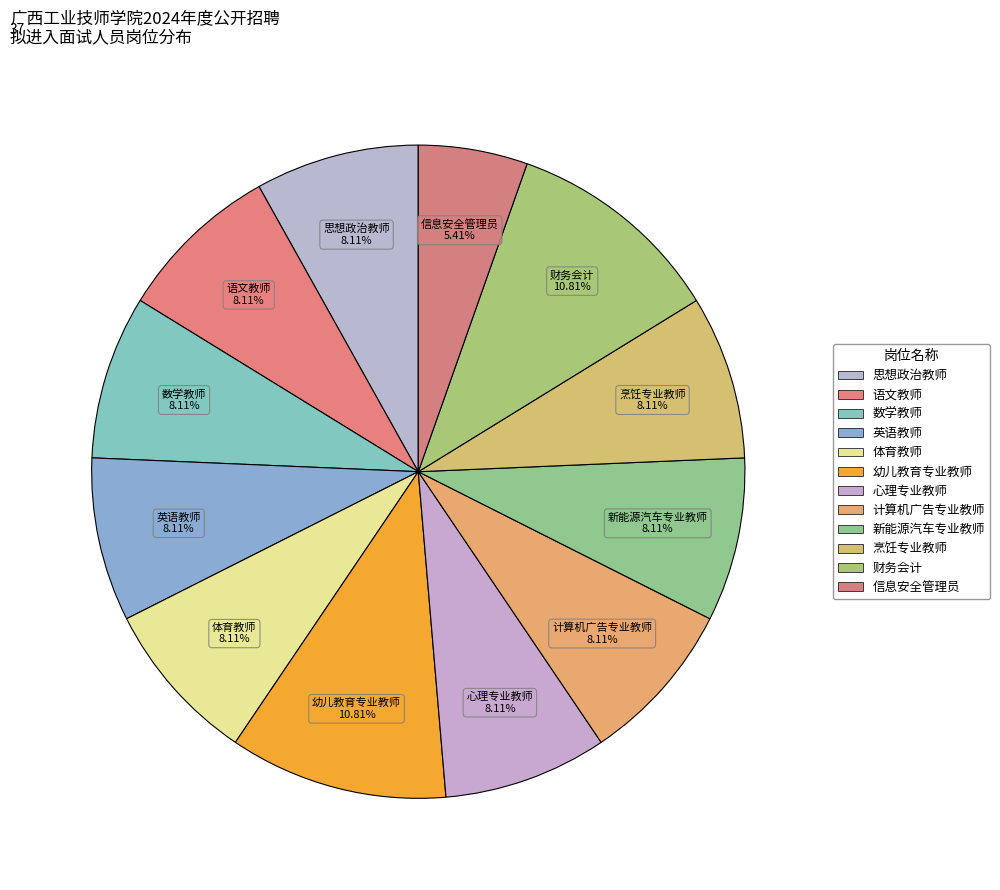

How many segments does this pie chart have?

12